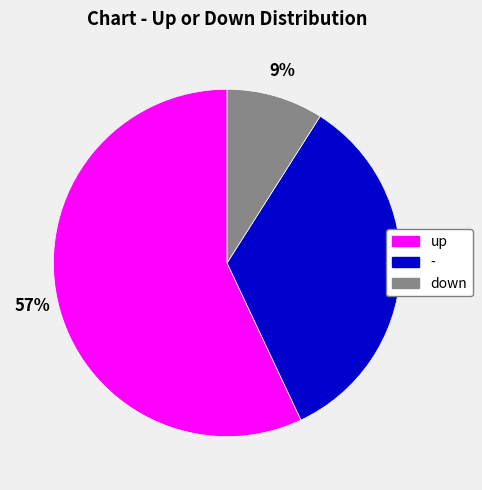

True or false: up accounts for 57% of the total.

True